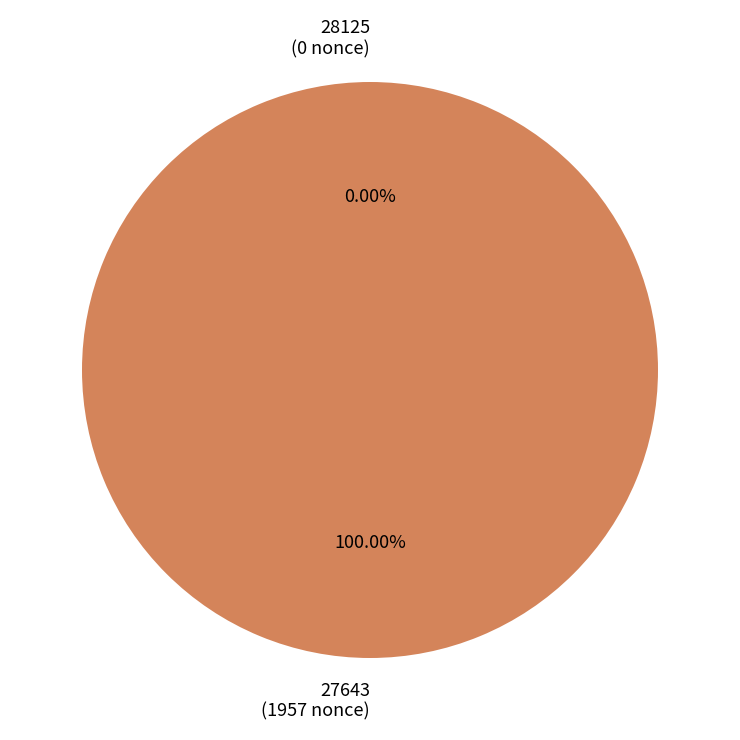

What is the majority slice?

27643